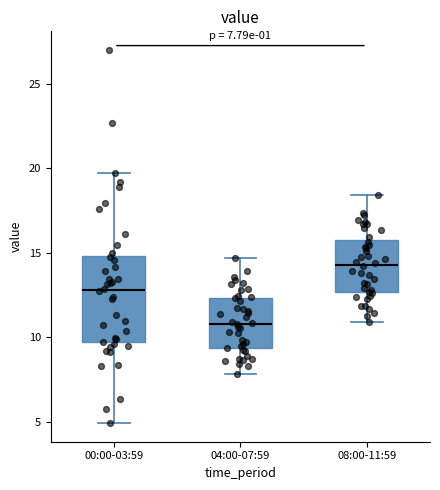

Which box's median line is the lowest?

04:00-07:59